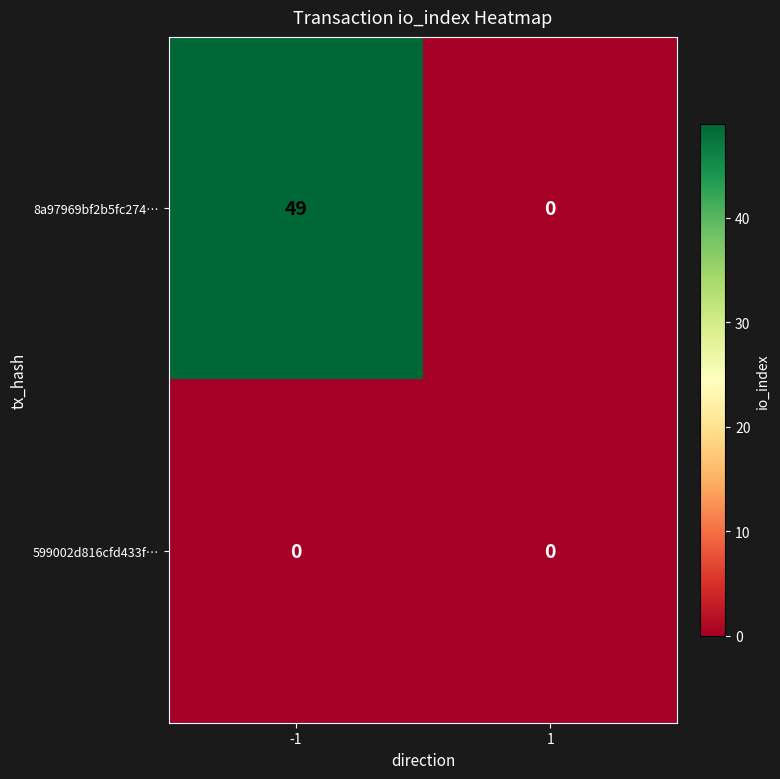

Reading right to left, extract all data points from this chart.

8a97969bf2b5fc274…: 1=0	-1=49
599002d816cfd433f…: 1=0	-1=0